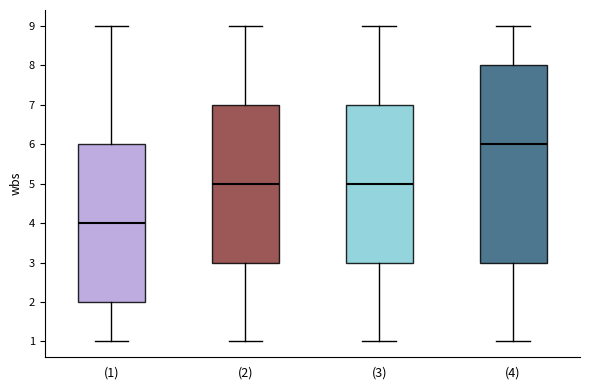

Where does the median line of the box for (3) sit on the y-axis? The values are not printed on the chart, so give them approximately, as read against the axis.

5